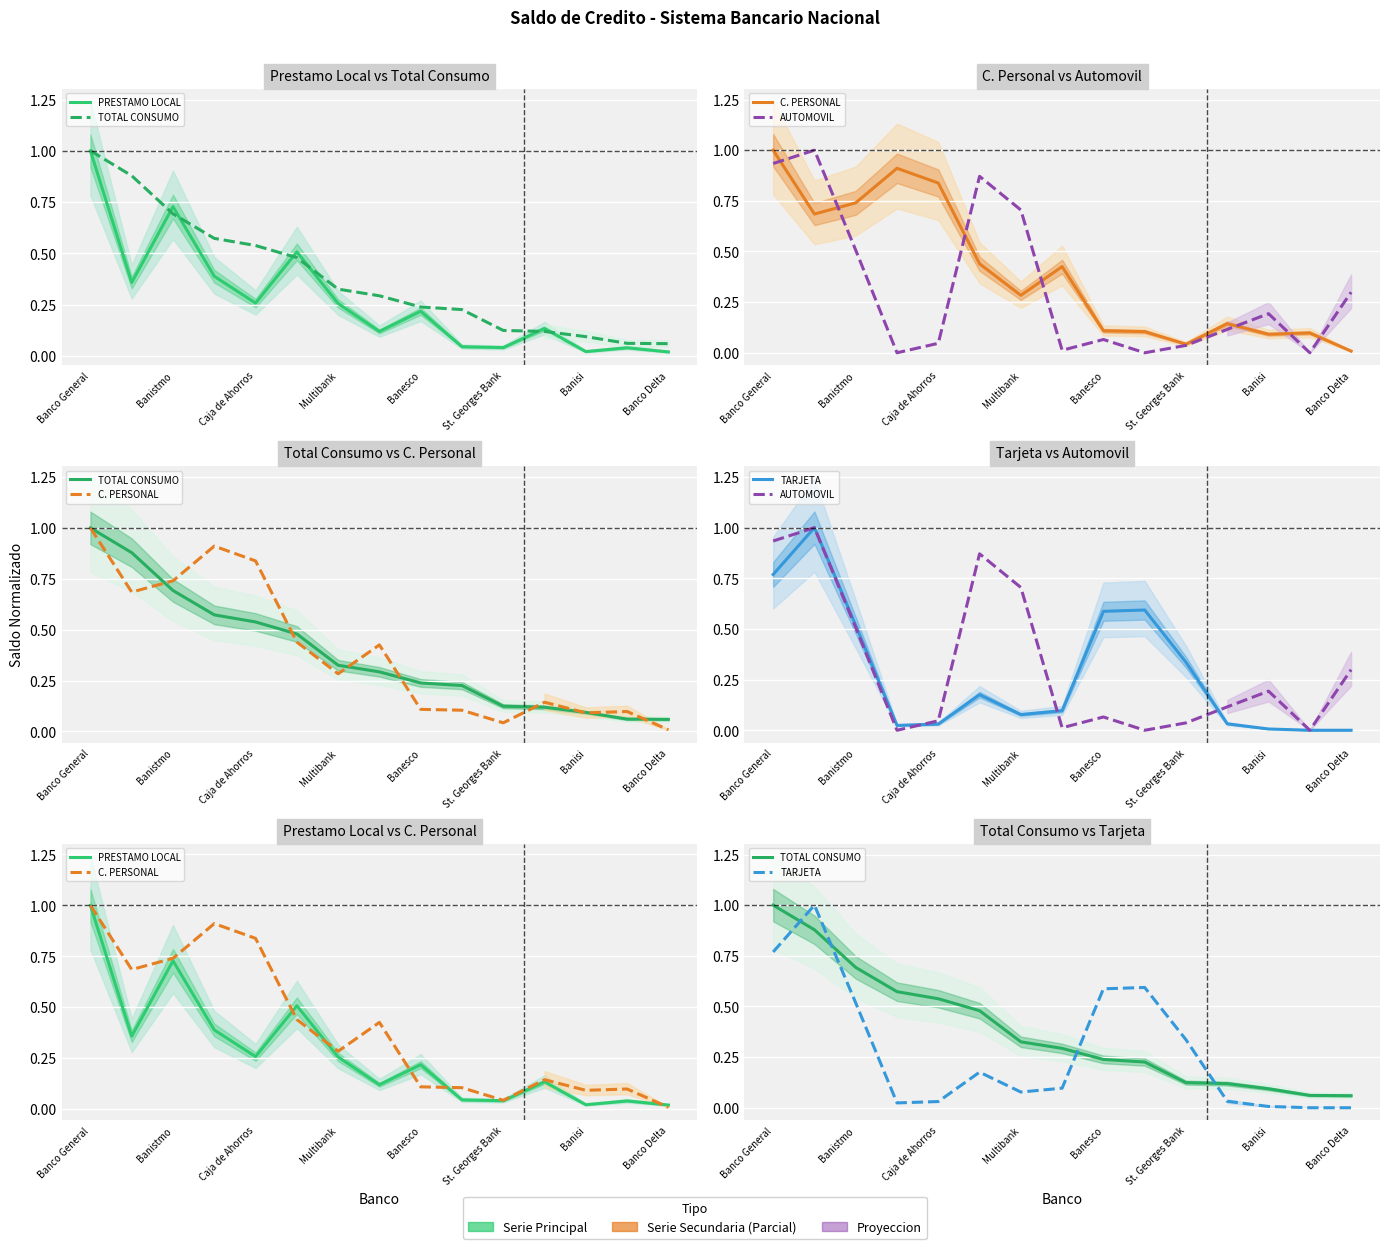

What is the value of the TOTAL CONSUMO point at the 10th from the left?

0.2